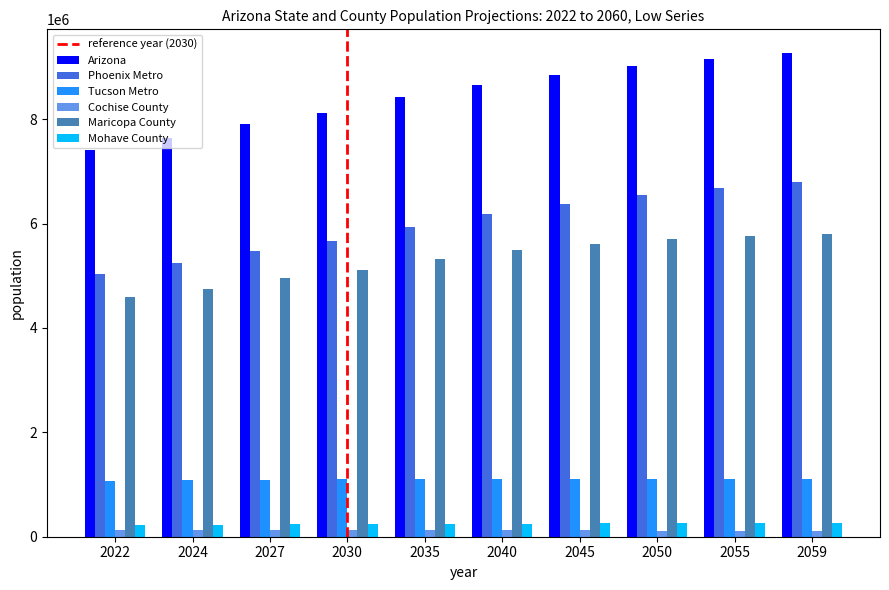

Between 2027 and 2045, which series saw the biggest shift?

Arizona